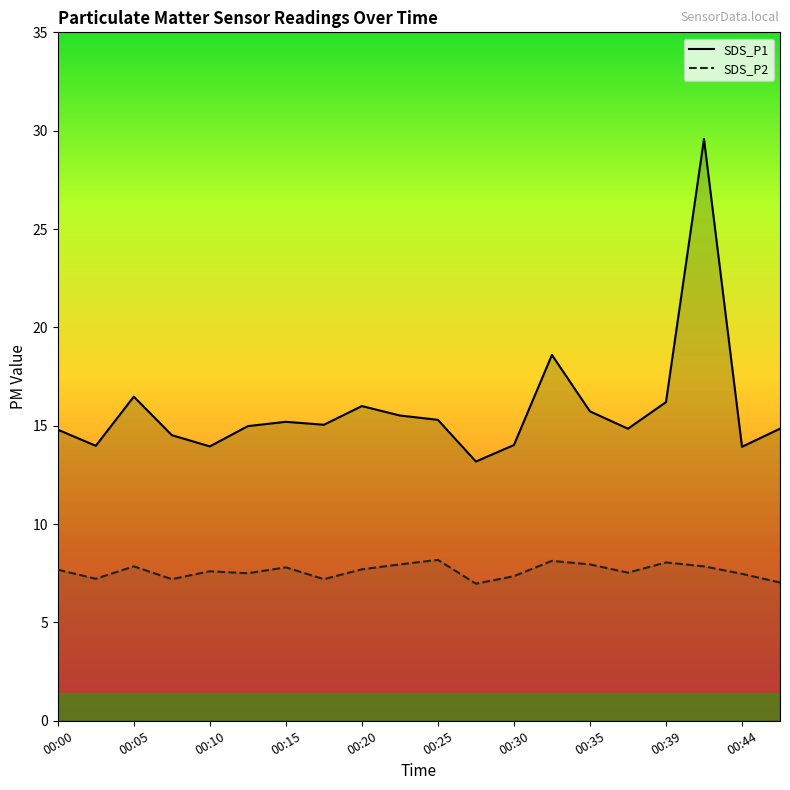

Reading left to right, list all the values displayed in this chart.

SDS_P1: 14.8	14.0	16.5	14.5	13.9	15.0	15.2	15.1	16.0	15.5	15.3	13.2	14.0	18.6	15.7	14.8	16.2	29.6	13.9	14.8
SDS_P2: 7.7	7.2	7.8	7.2	7.6	7.5	7.8	7.2	7.7	8.0	8.2	7.0	7.3	8.1	8.0	7.5	8.1	7.8	7.5	7.0